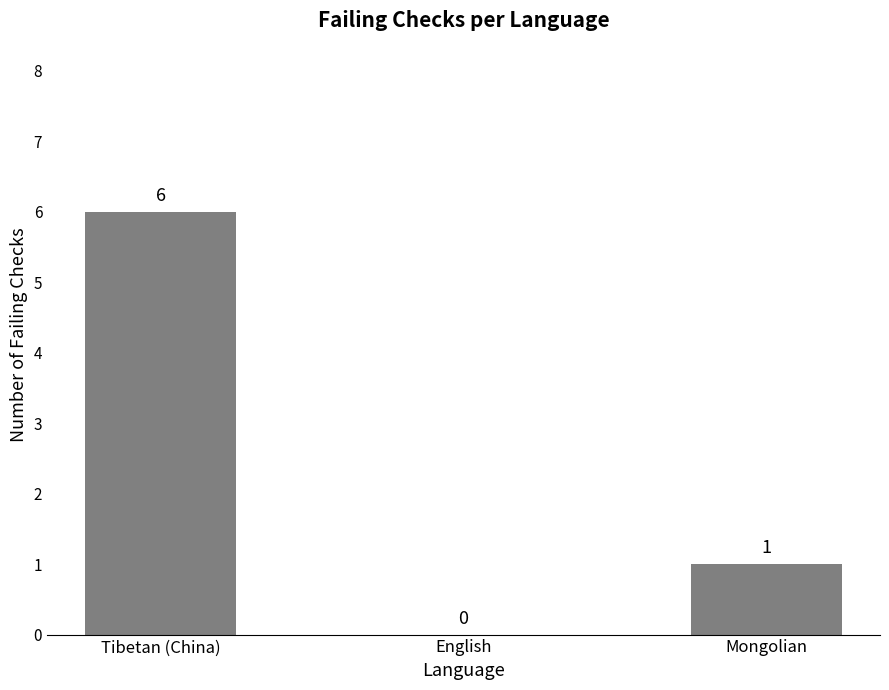

Is it true that the value at English is 0?

True